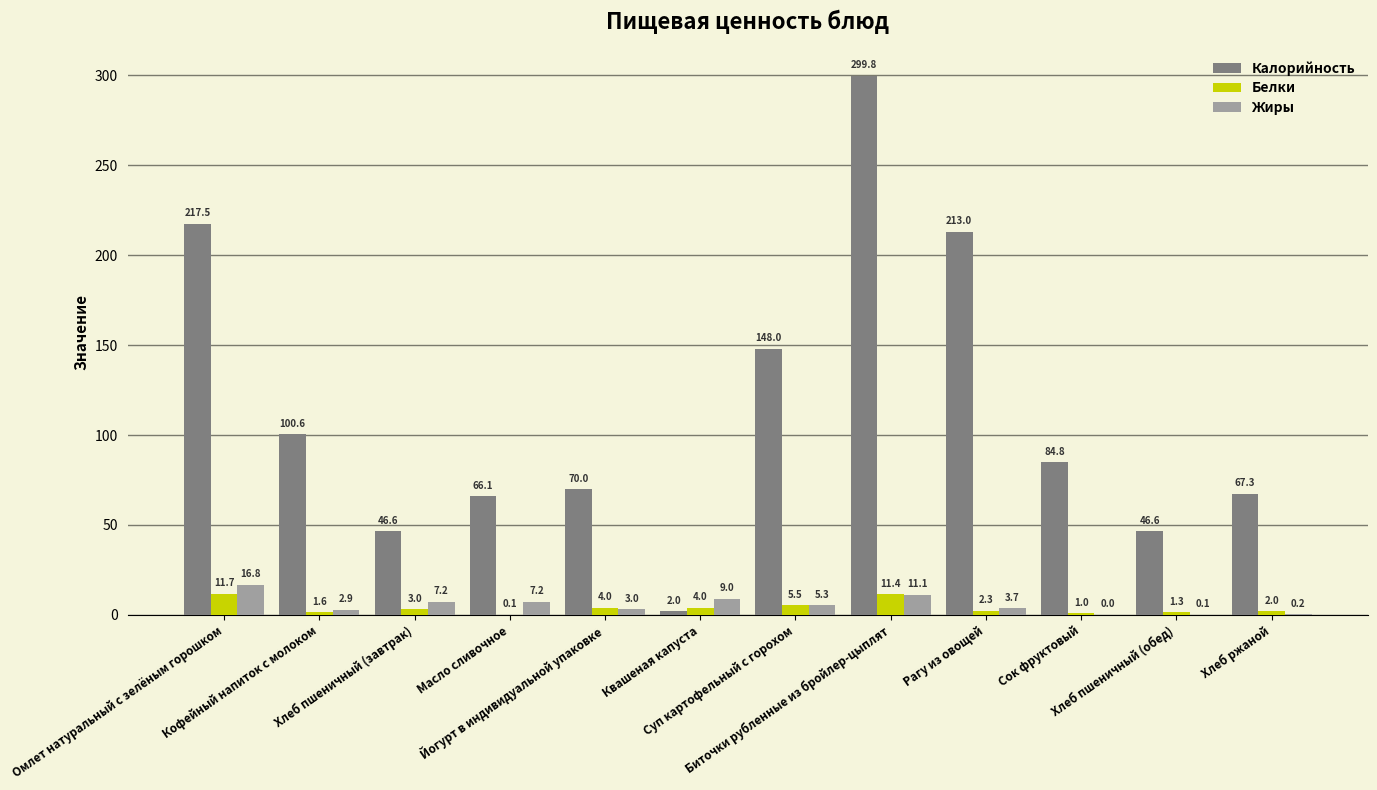

What is the maximum value for Калорийность?

299.8